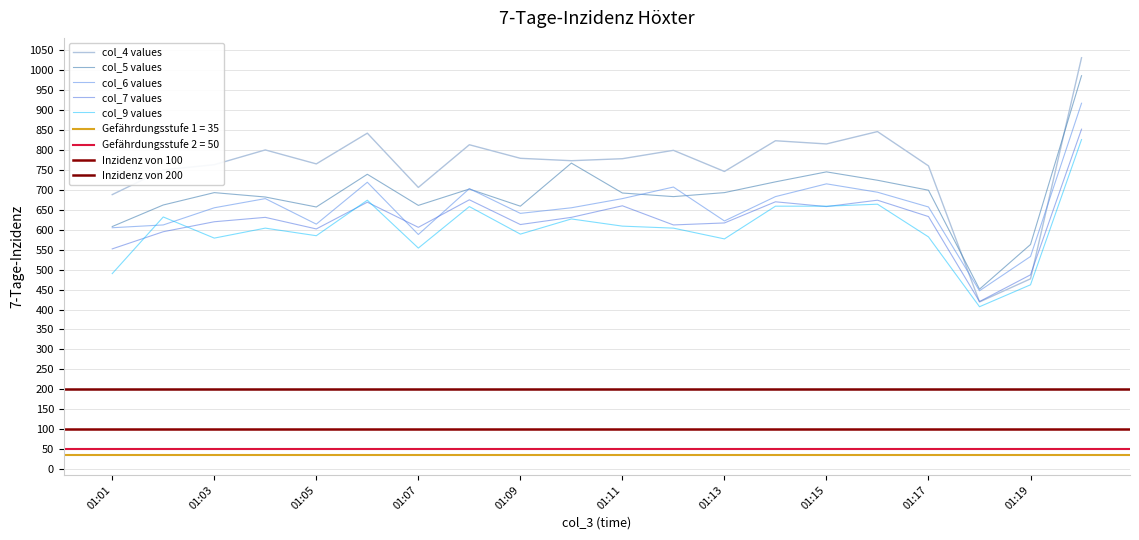

True or false: col_9 values and col_5 values intersect in this chart.

False